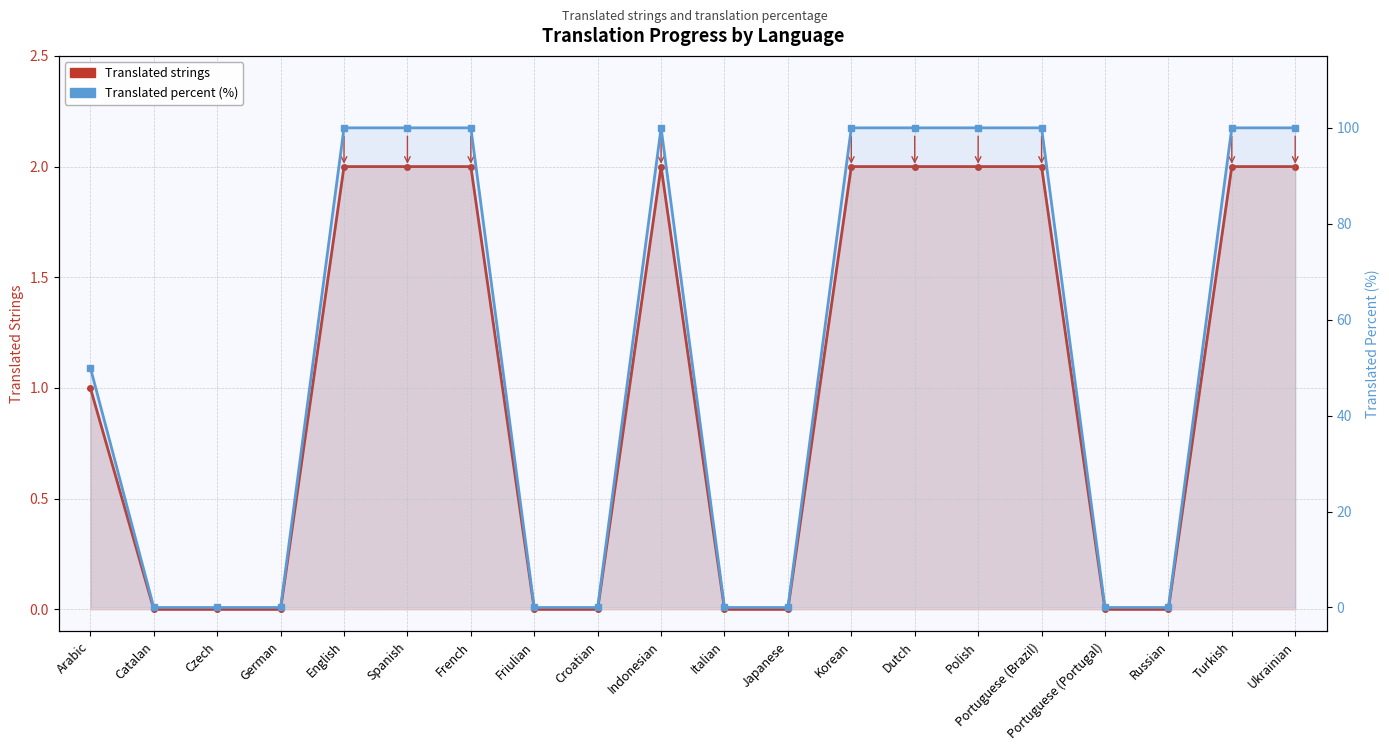

What is the total value across all series at Portuguese (Brazil)?

102